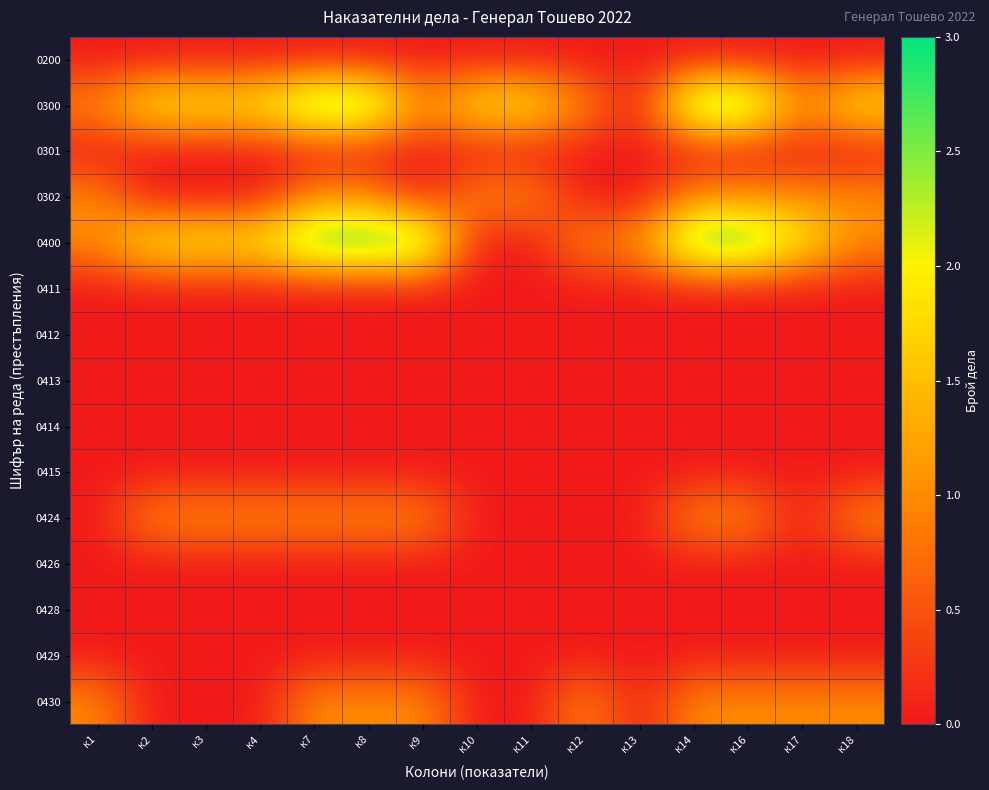

What is the spread (max minus min) of values at к2?

2